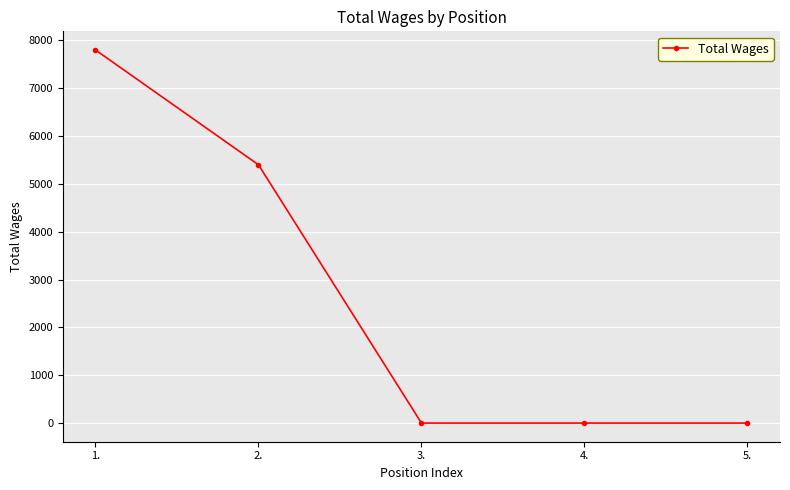

What is the change in value from 1. to 3.?

-7800